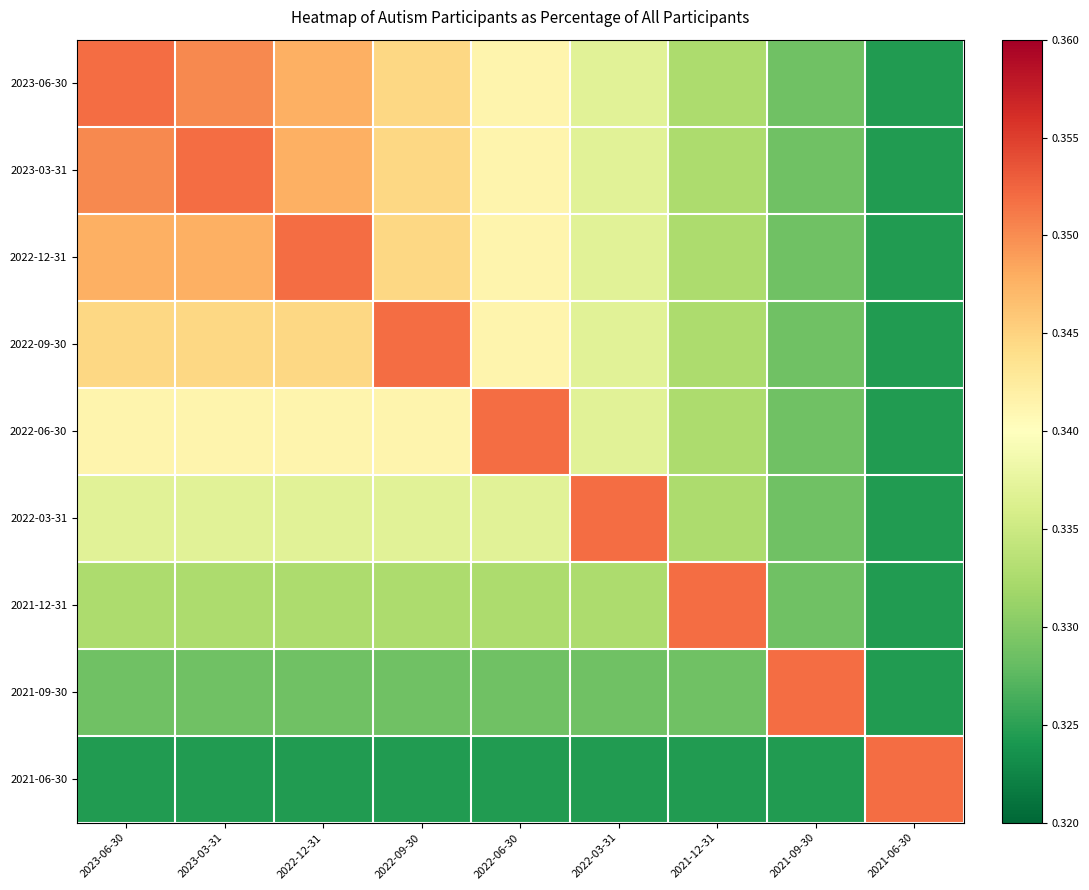

At 2022-06-30, list the series in order from largest to smallest.

2022-06-30, 2023-06-30, 2023-03-31, 2022-12-31, 2022-09-30, 2022-03-31, 2021-12-31, 2021-09-30, 2021-06-30